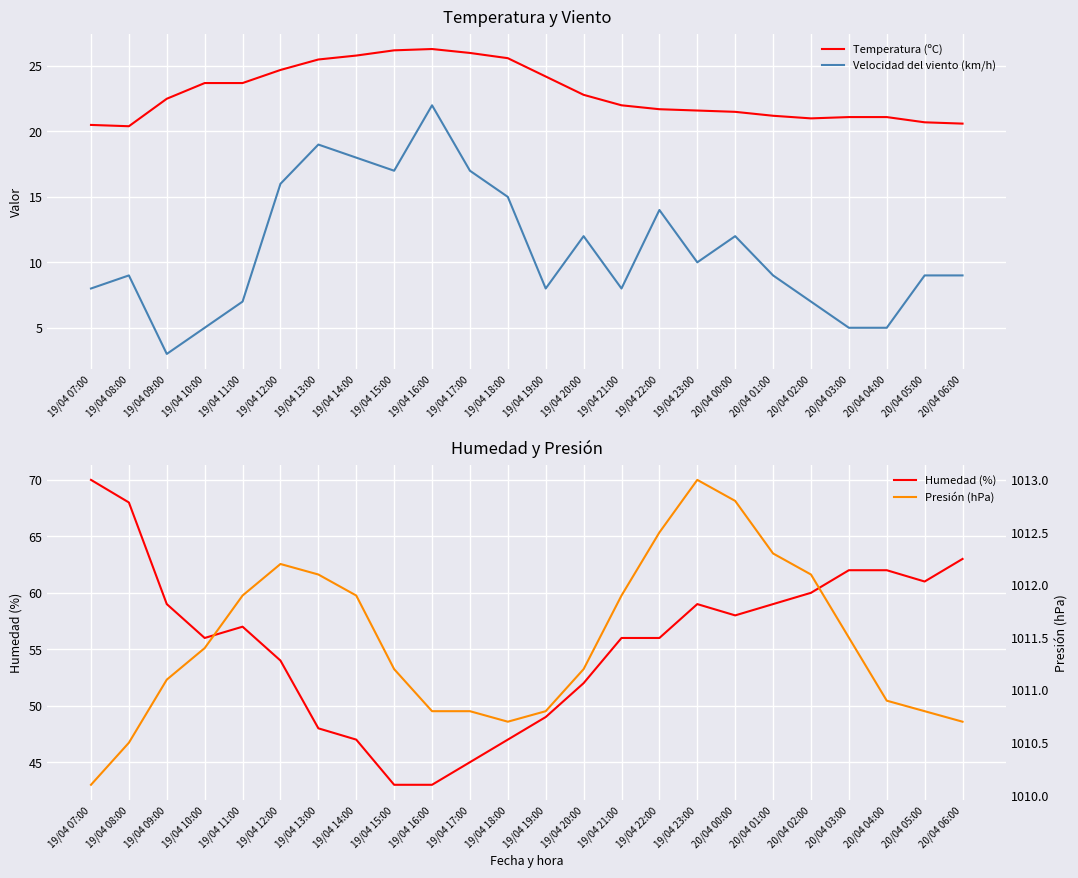

True or false: Velocidad del viento (km/h) and Presión (hPa) cross at least once.

False